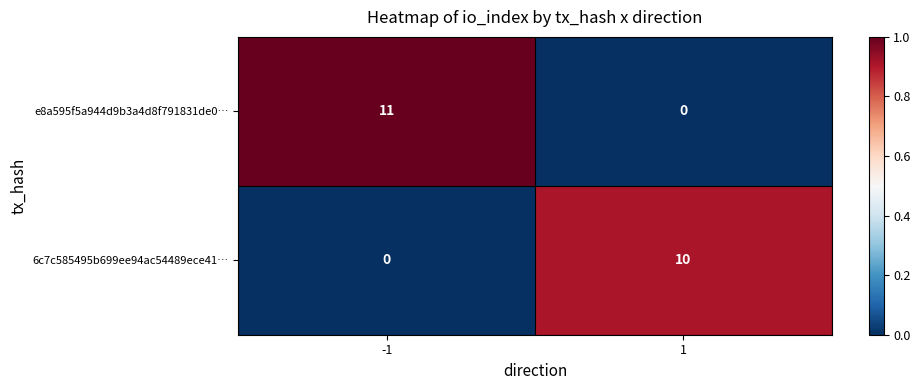

What is the difference between the highest and lowest values at -1?

11